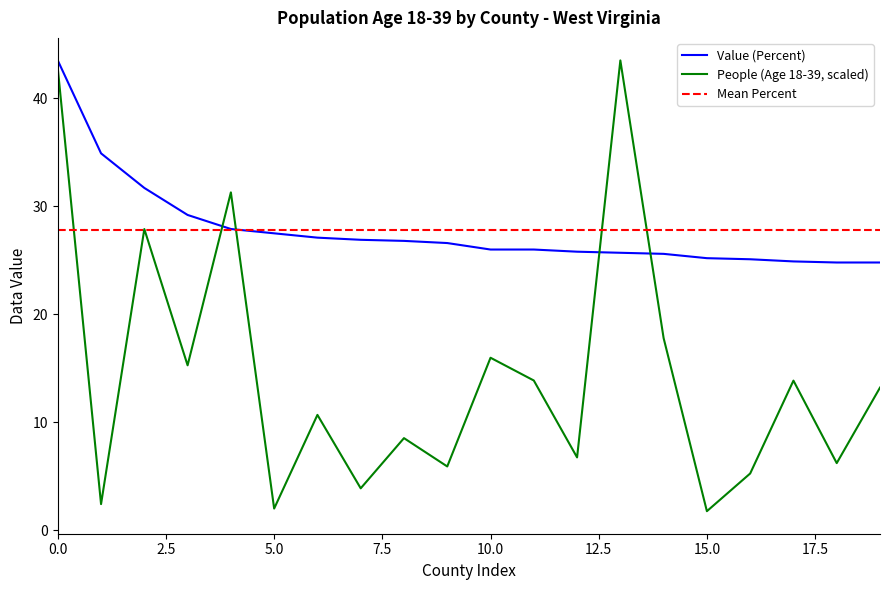

How many intersections are there between People (Age 18-39) and Value (Percent)?

4